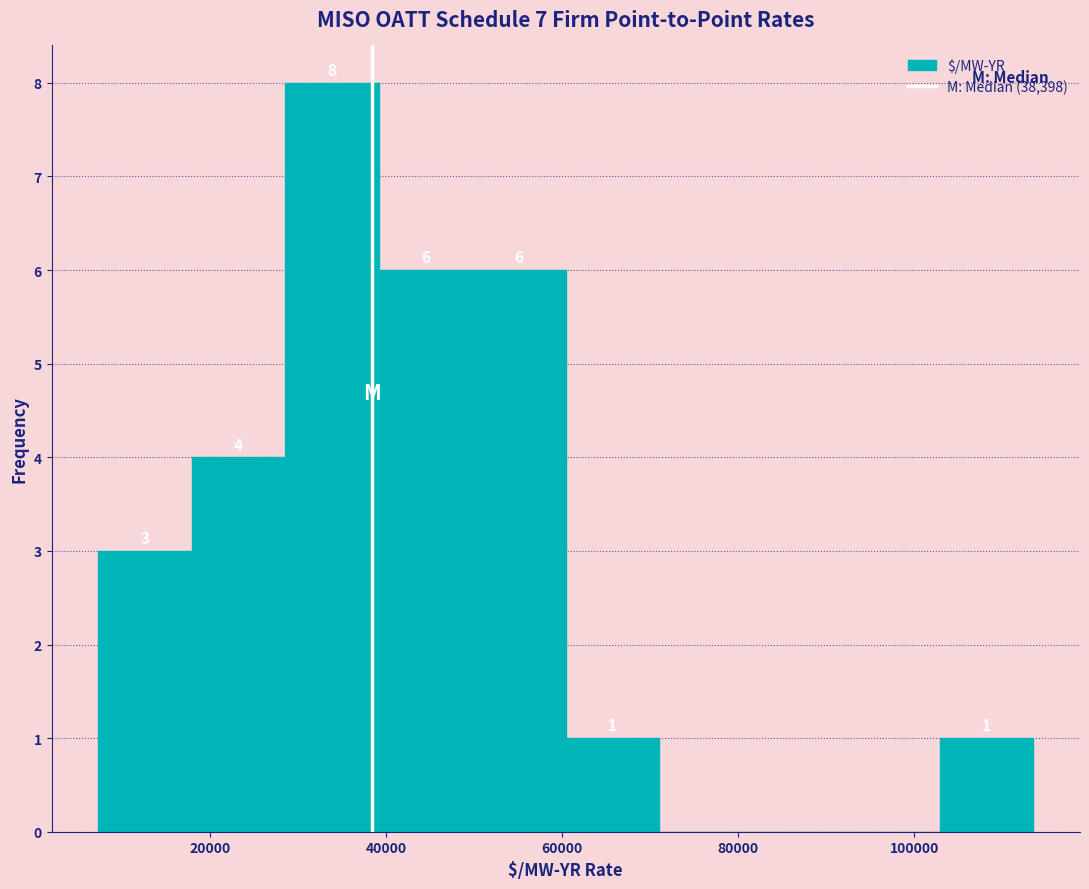

Which range on the x-axis has the tallest bar?

28000 to 40000